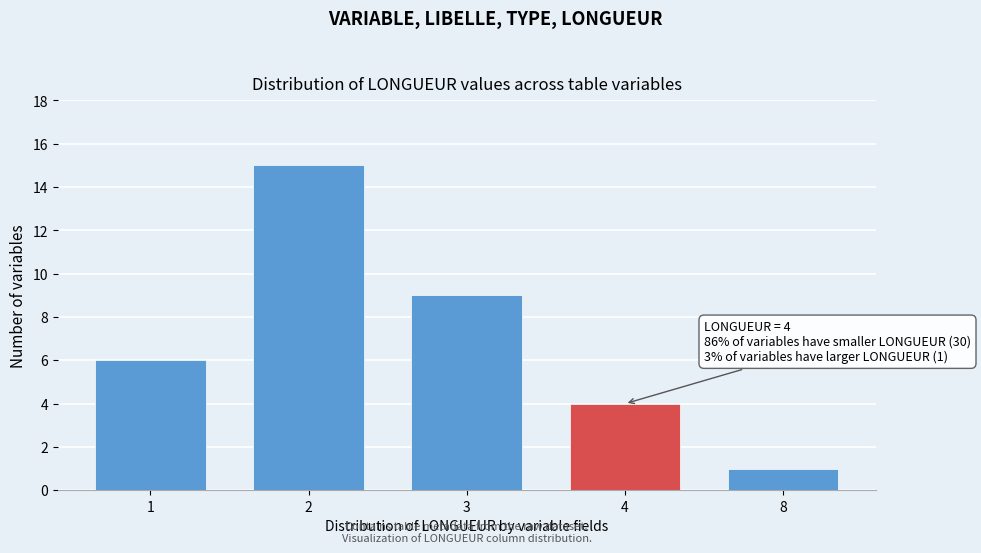

Reading left to right, what are all the values shown in this chart?

1=6	2=15	3=9	4=4	8=1